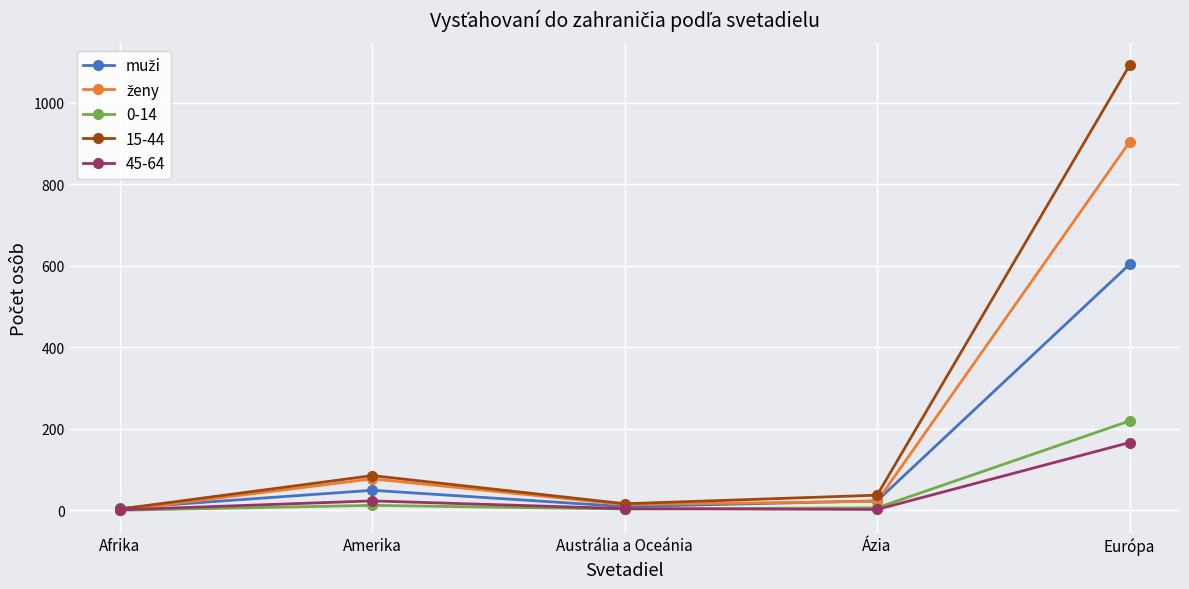

At which category is the sum across all series the highest?

Európa